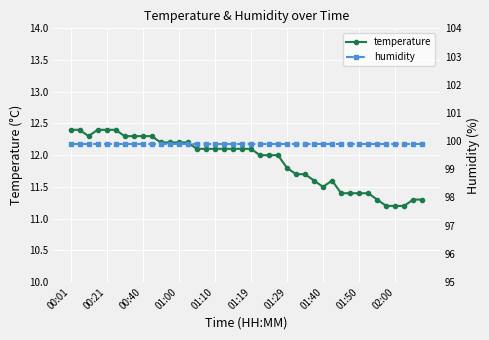

True or false: temperature and humidity intersect in this chart.

False